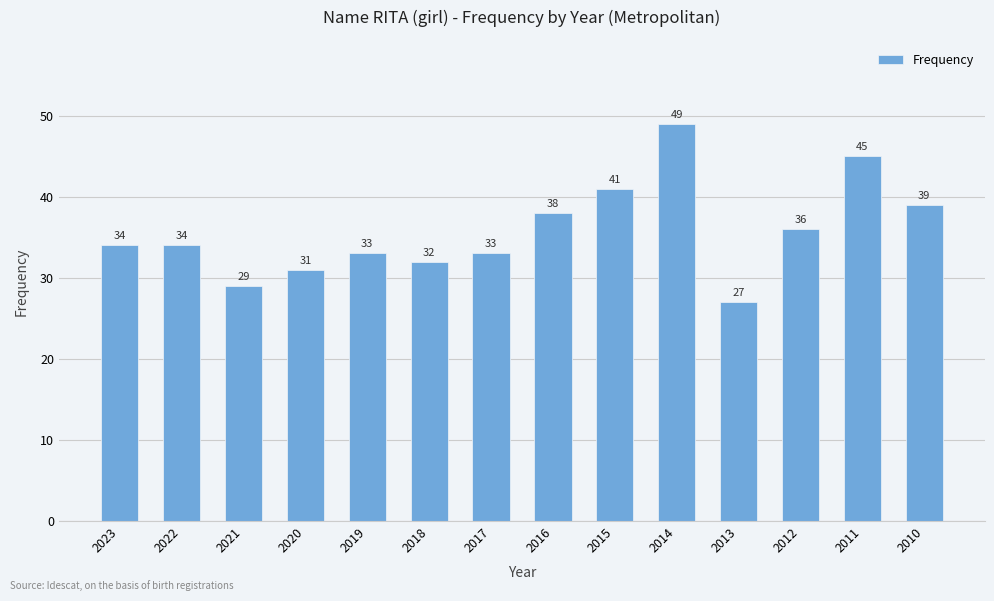

At which category does the chart reach its peak across all series?

2014